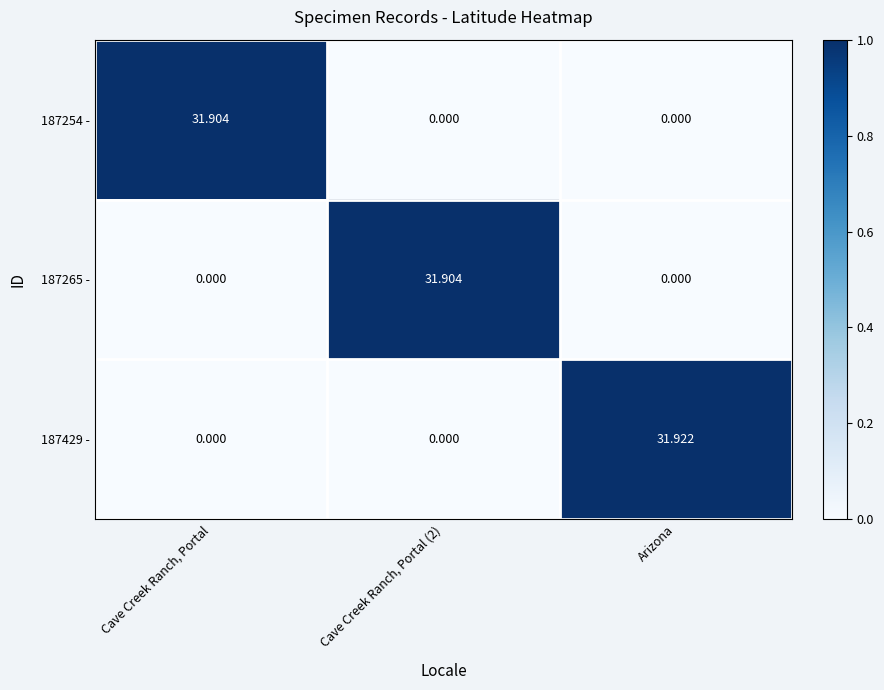

At which category does the chart reach its peak across all series?

Arizona